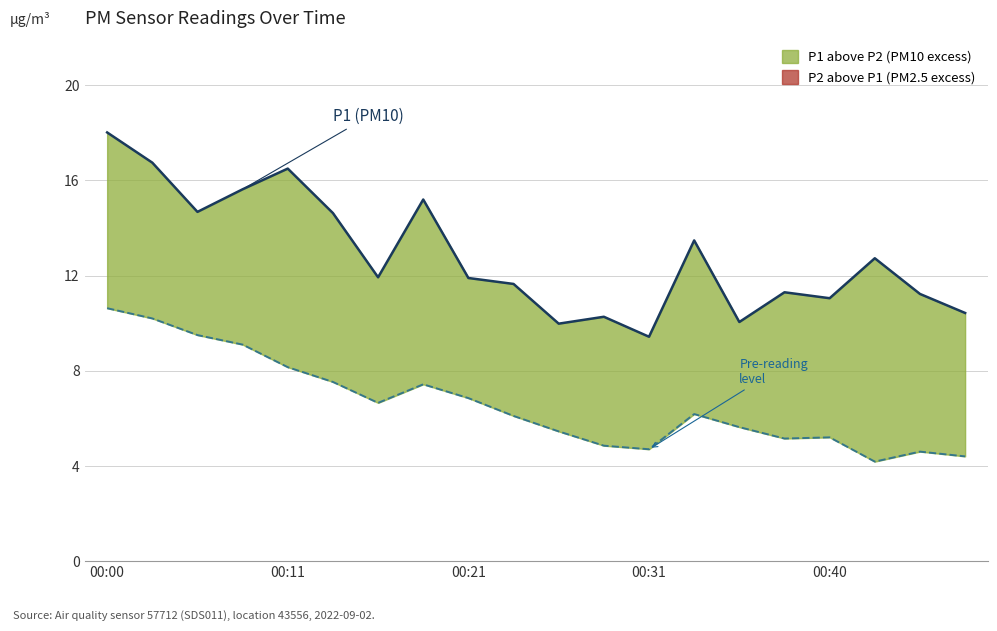

What is the difference between the second highest and minimum values in the P1 (PM10) series?

7.3